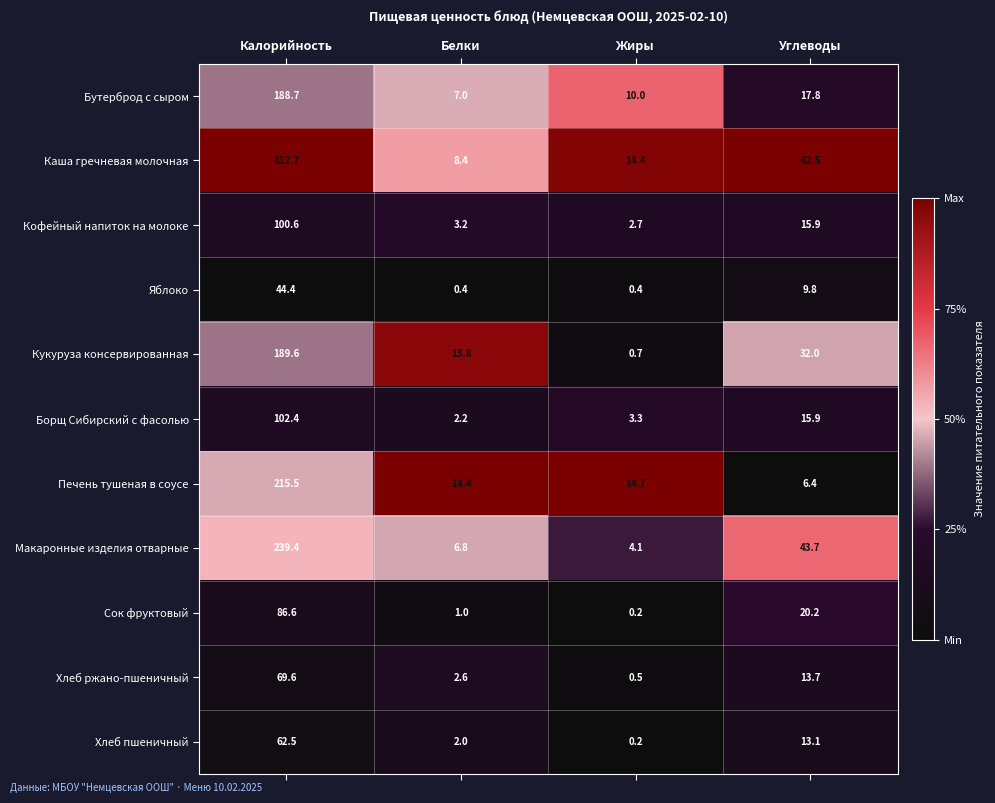

What is the average value of the Бутерброд с сыром series?

55.9